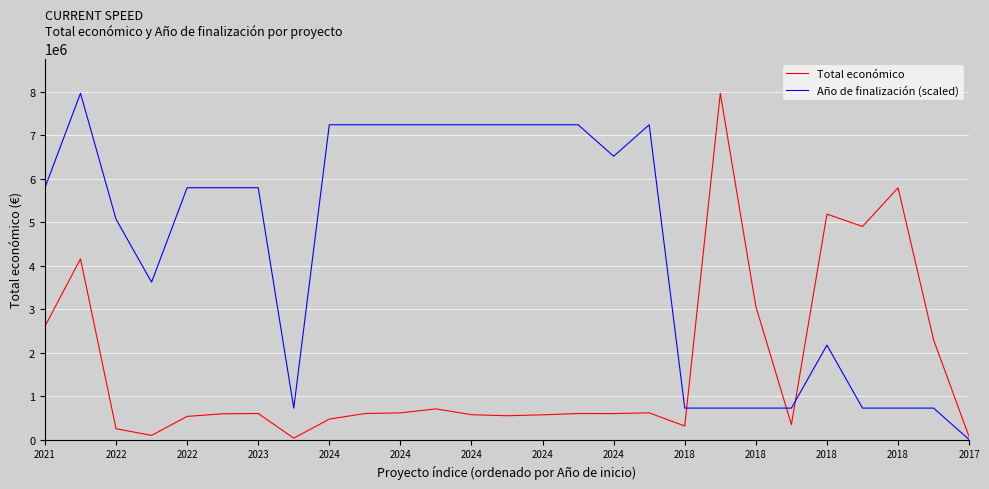

What is the greatest value displayed?

7967413.0